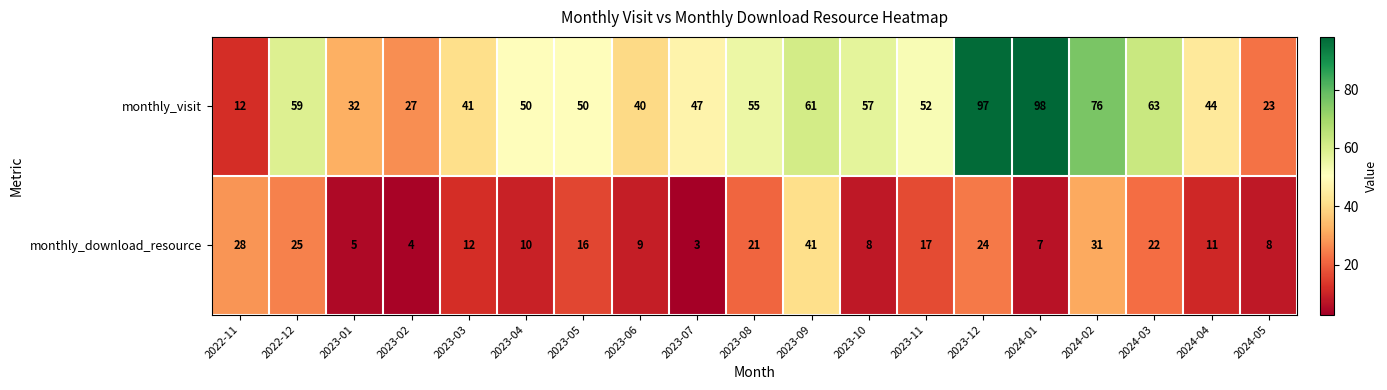

How many data points does each series have?

19